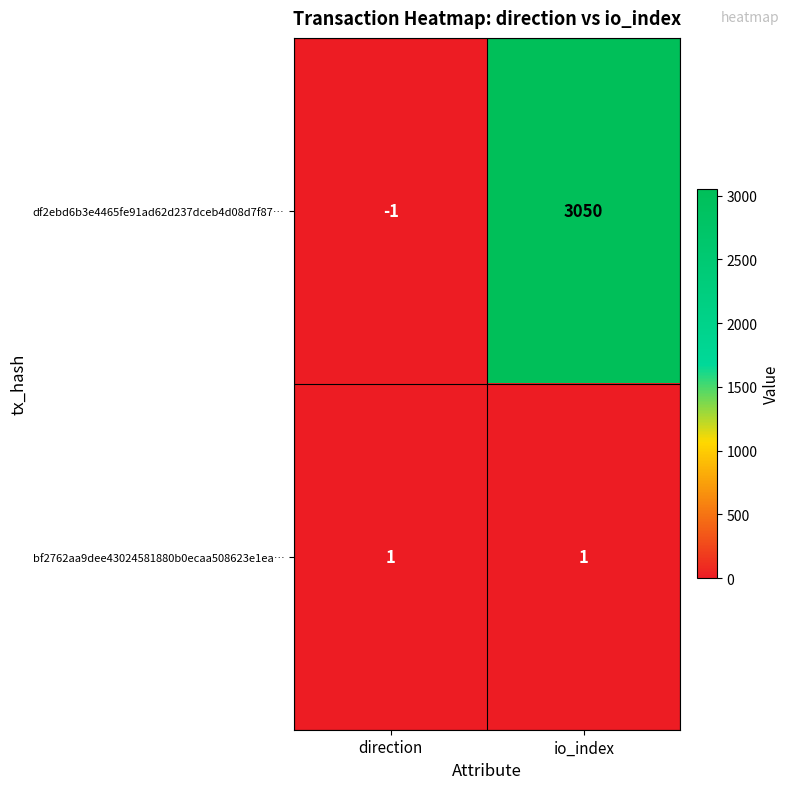

Rank the series at direction from lowest to highest value.

df2ebd6b3e4465fe91ad62d237dceb4d08d7f87…, bf2762aa9dee43024581880b0ecaa508623e1ea…